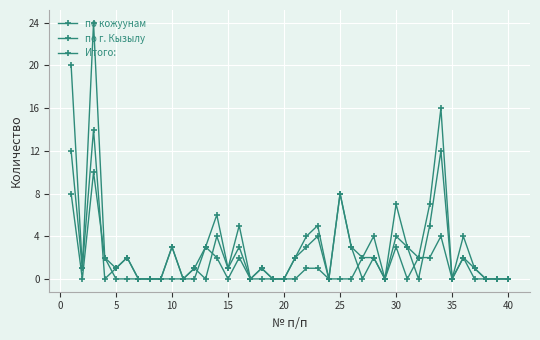

How many values in the Итого: series are below 2?

19